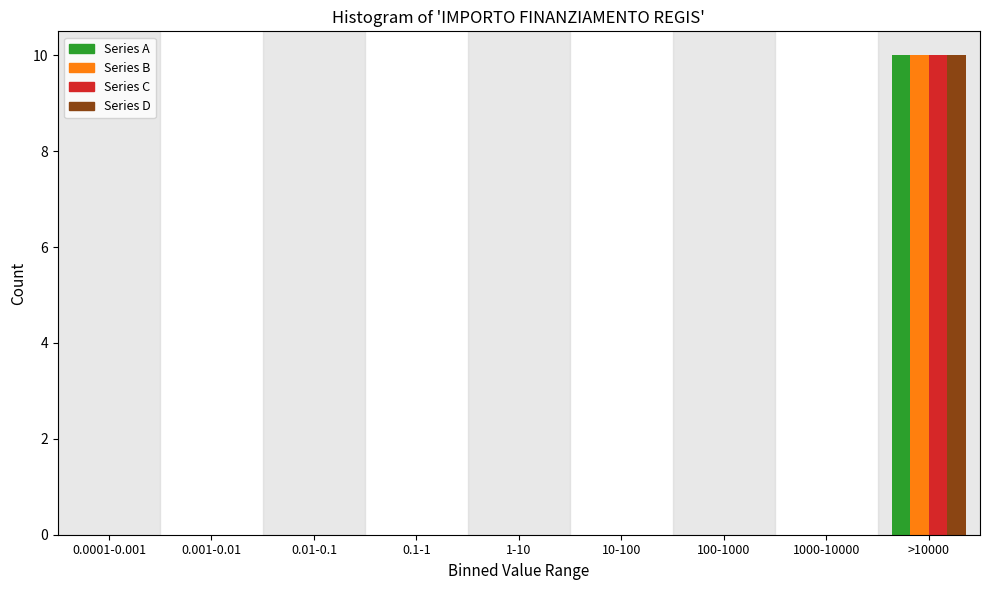

True or false: Series D has a value of 7 at 1-10.

False